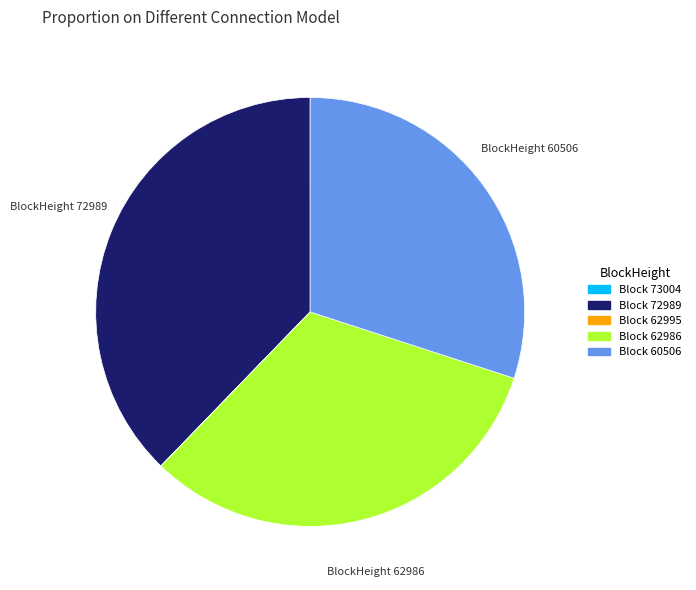

Is there a majority slice in this chart?

No